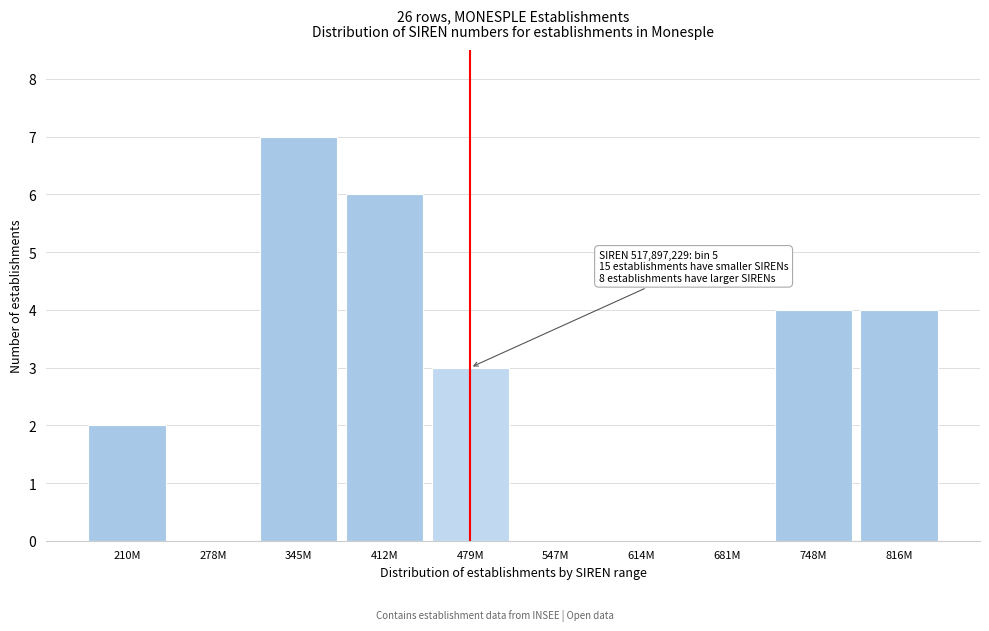

Reading left to right, extract all data points from this chart.

210M=2	278M=0	345M=7	412M=6	479M=3	547M=0	614M=0	681M=0	748M=4	816M=4